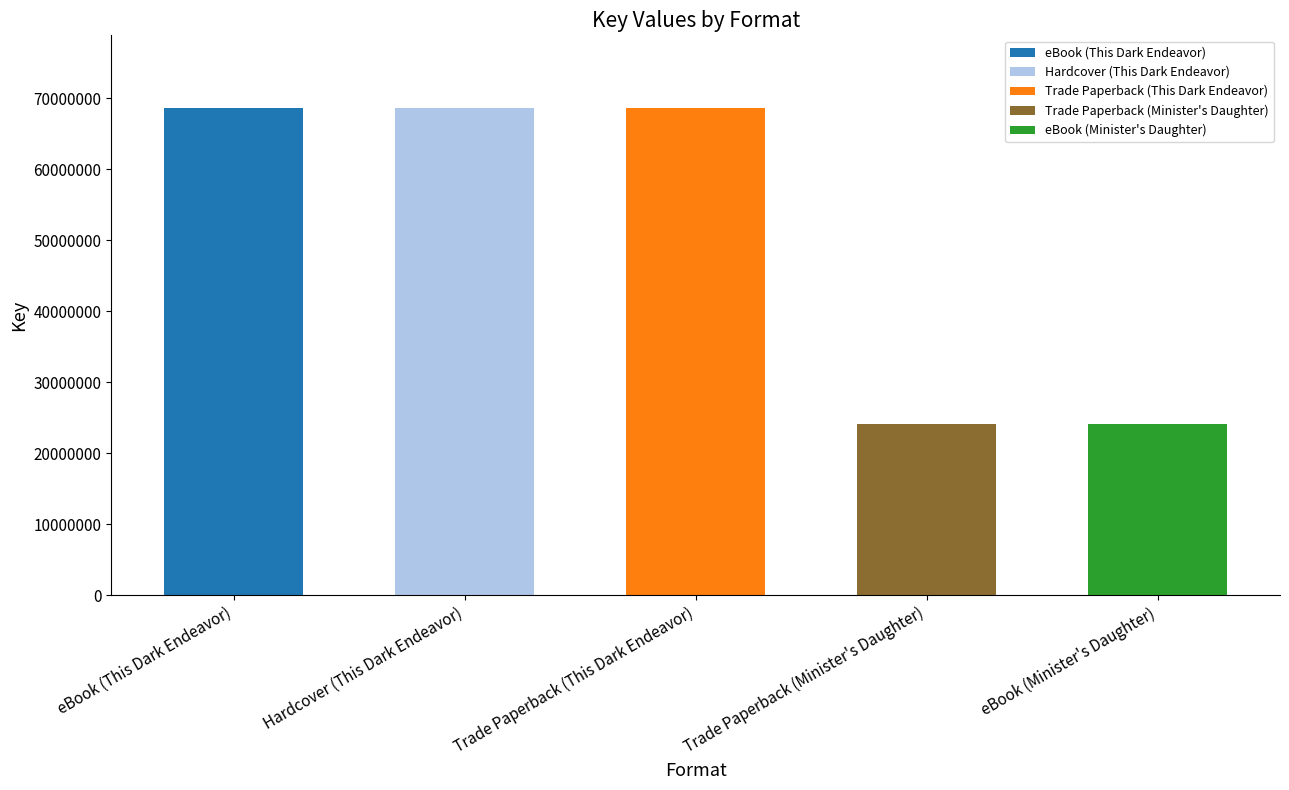

What is the change in value from Trade Paperback (This Dark Endeavor) to Trade Paperback (Minister's Daughter)?

-44396441